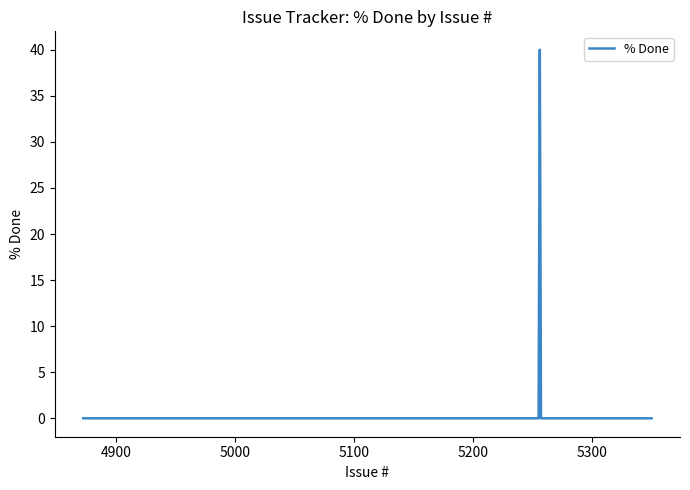

What is the greatest value displayed?

40